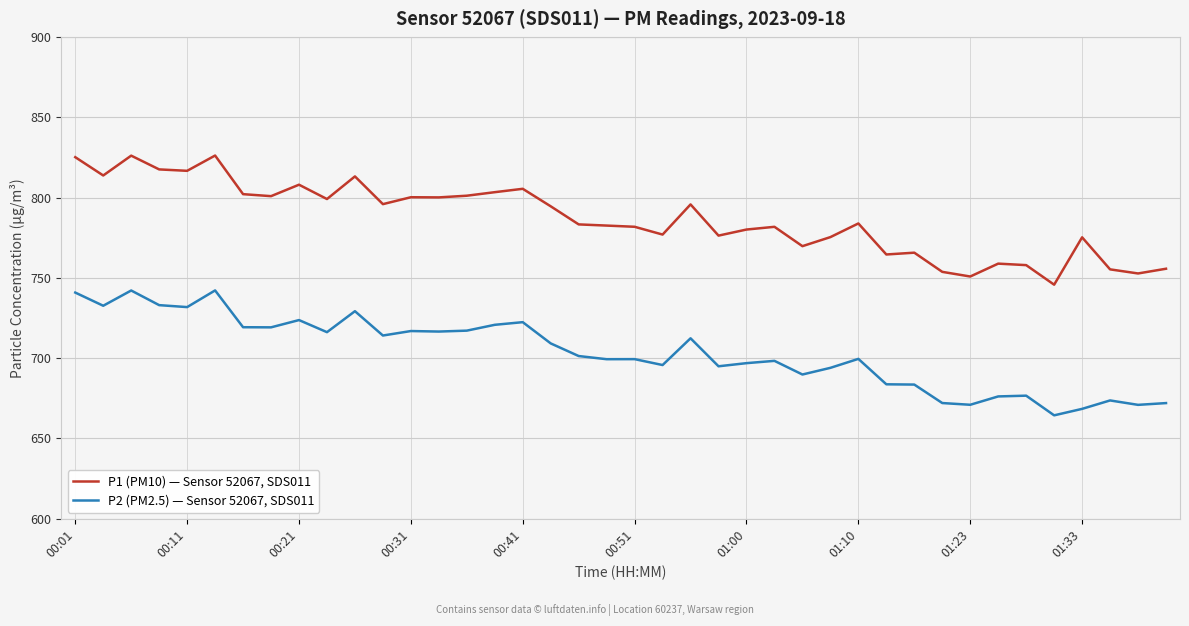

Which series has the largest total across all categories?

P1 (PM10) — Sensor 52067, SDS011